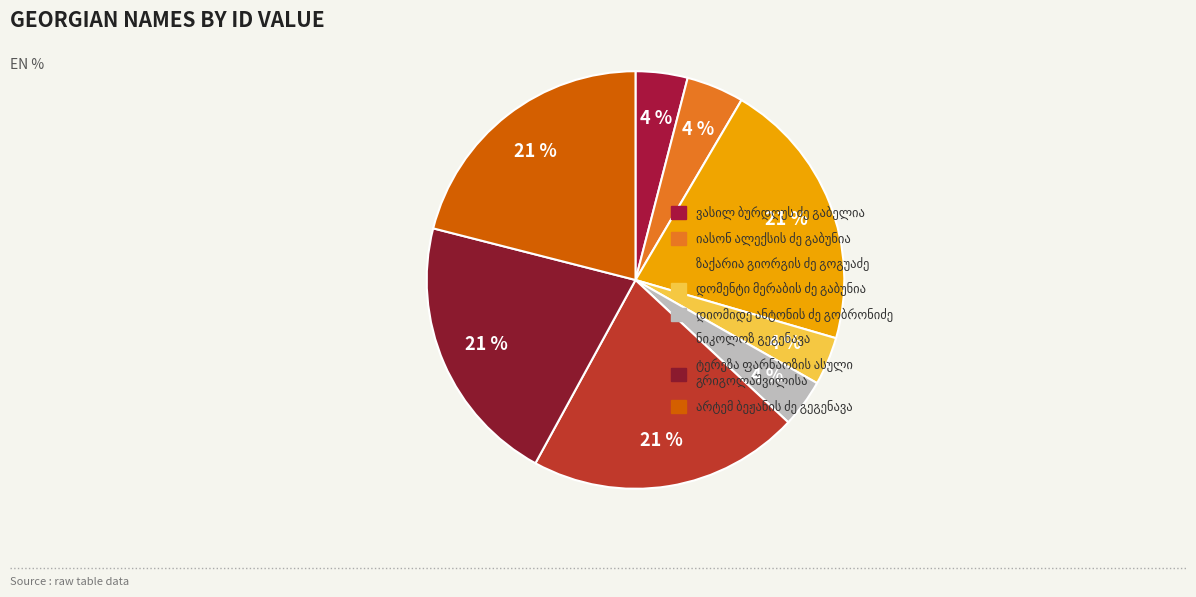

What is the ratio of the value at დიომიდე ანტონის ძე გობრონიძე to the value at ვასილ ბურდღუს ძე გაბელია?

0.9